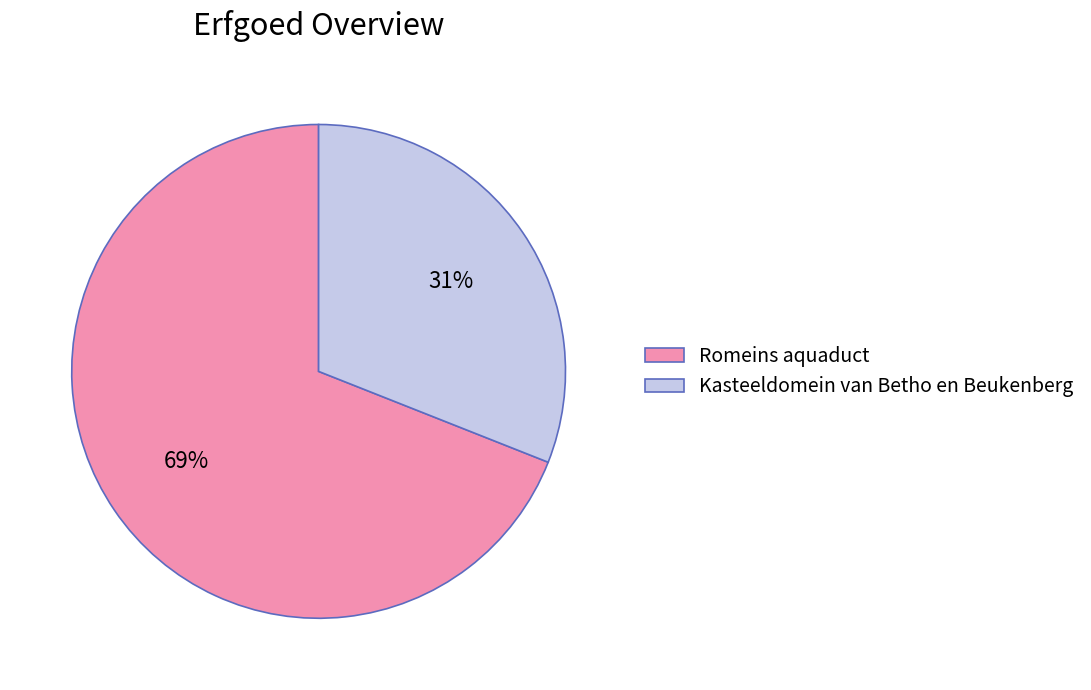

How many slices are in this pie chart?

2